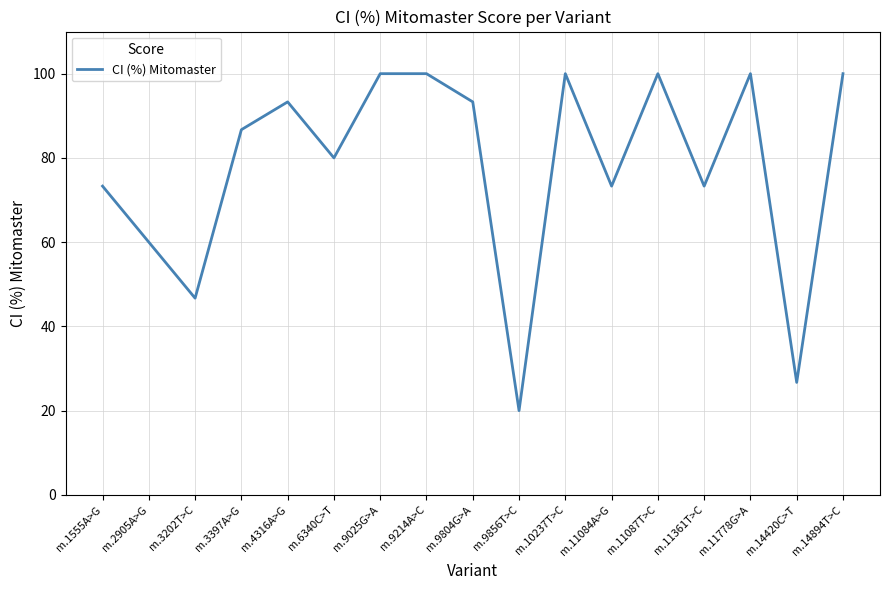

At which category does the chart reach its minimum across all series?

m.9856T>C